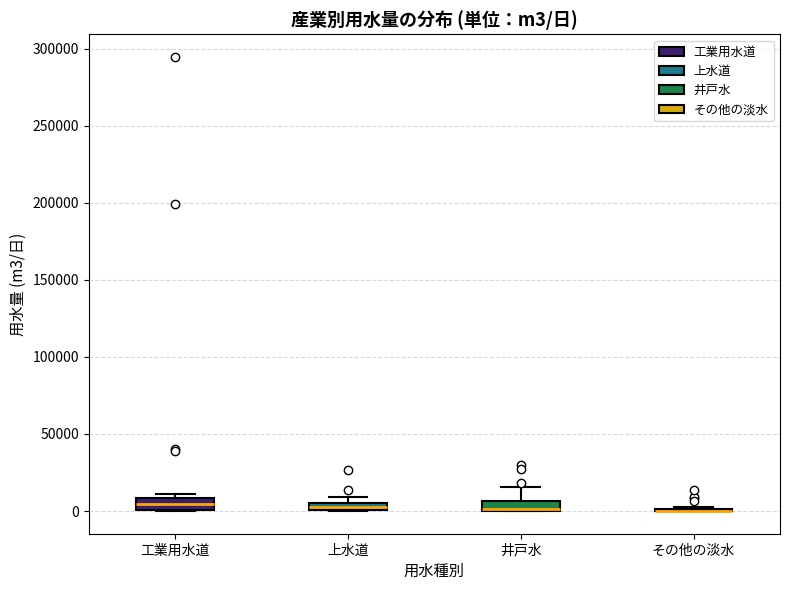

Where is the upper edge of the box for 工業用水道 on the y-axis? The values are not printed on the chart, so give them approximately, as read against the axis.

10000